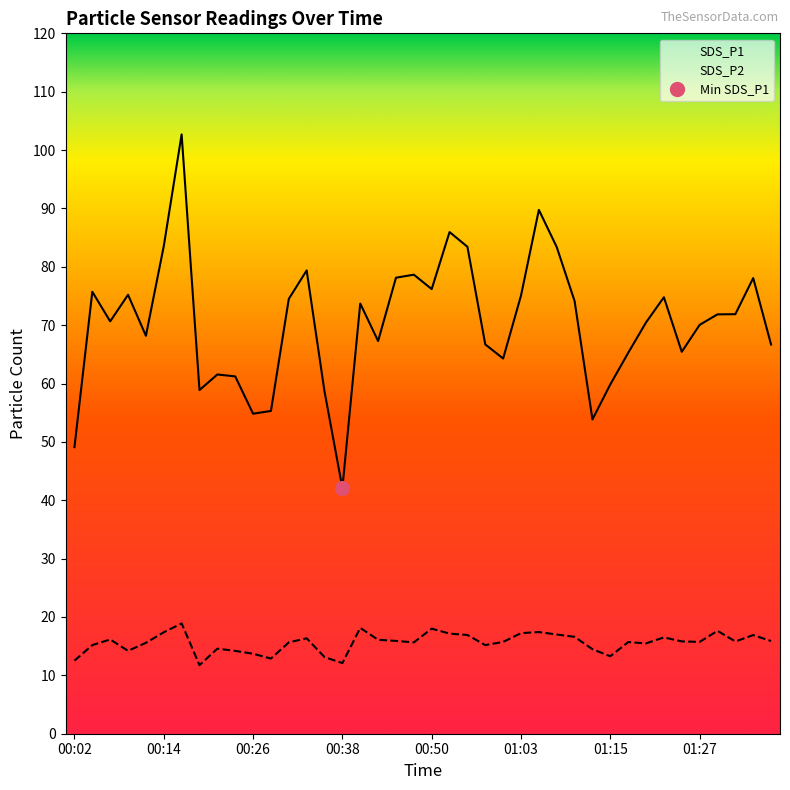

What is the difference between the SDS_P1 values at 00:23 and 00:21?

0.3